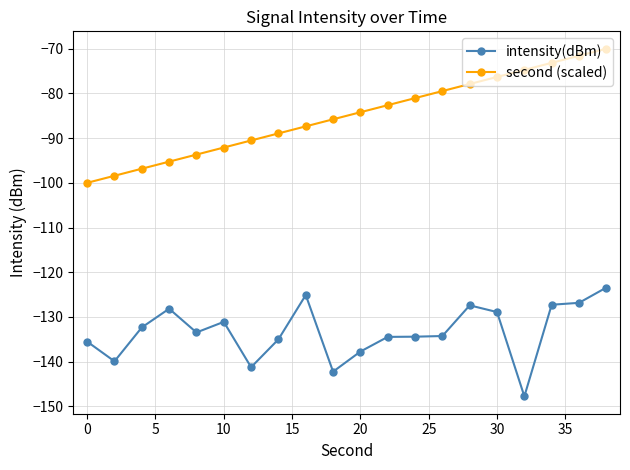

True or false: second (scaled) and intensity(dBm) intersect in this chart.

False